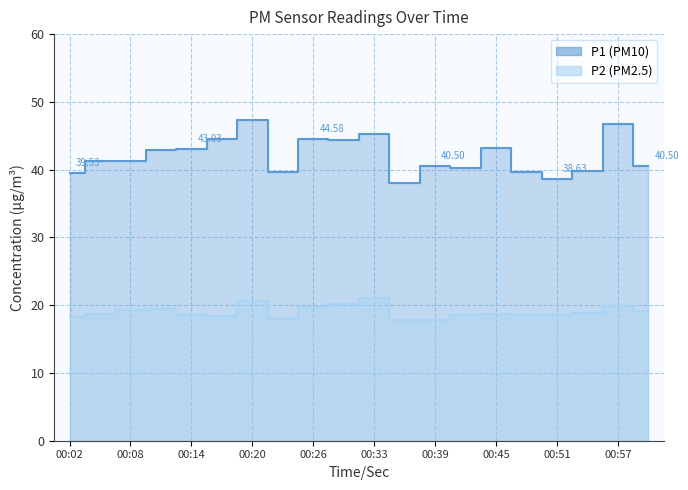

What position from the right is 00:11?

17